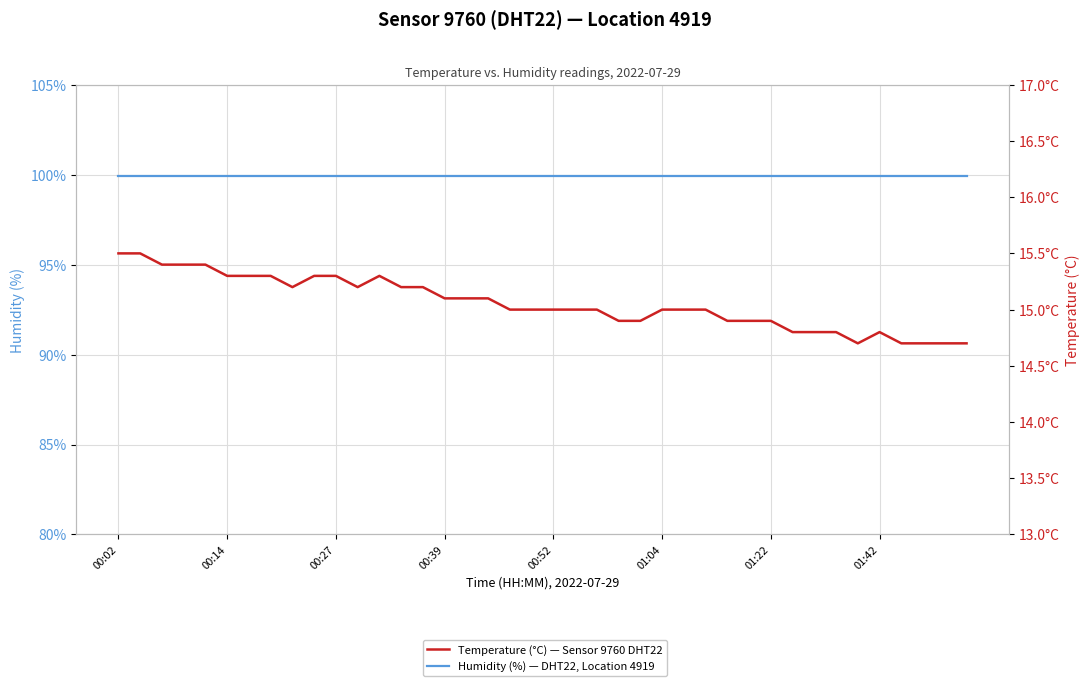

True or false: Temperature (°C) — Sensor 9760 DHT22 has a value of 6.0 at 18.

False